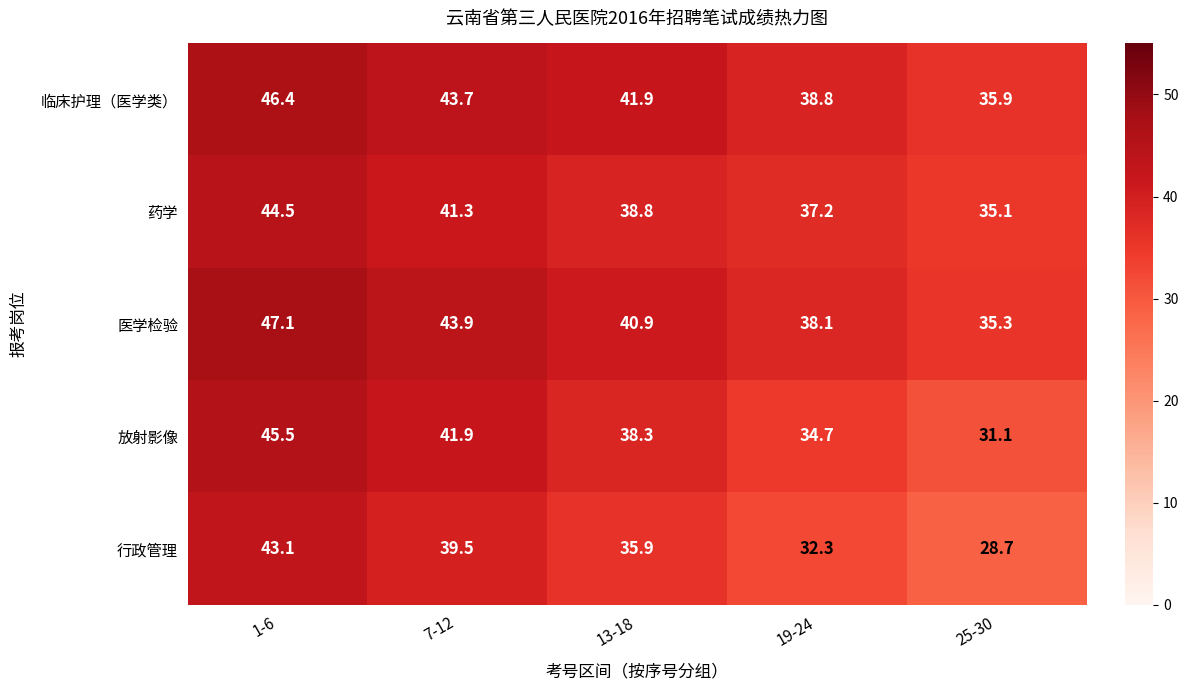

What is the difference between the highest and lowest values at 1-6?

4.0